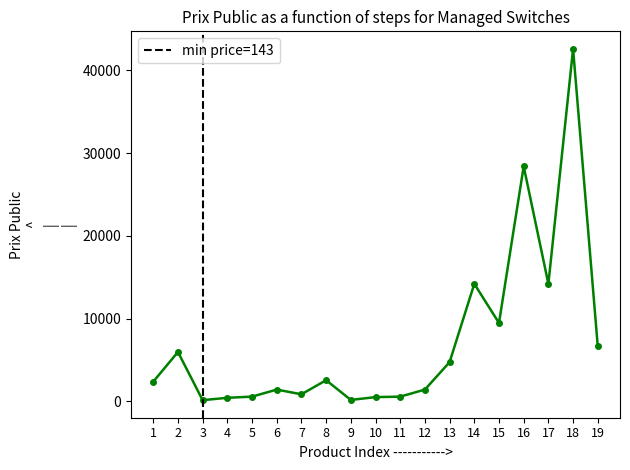

At which category does the data reach its first local peak?

2